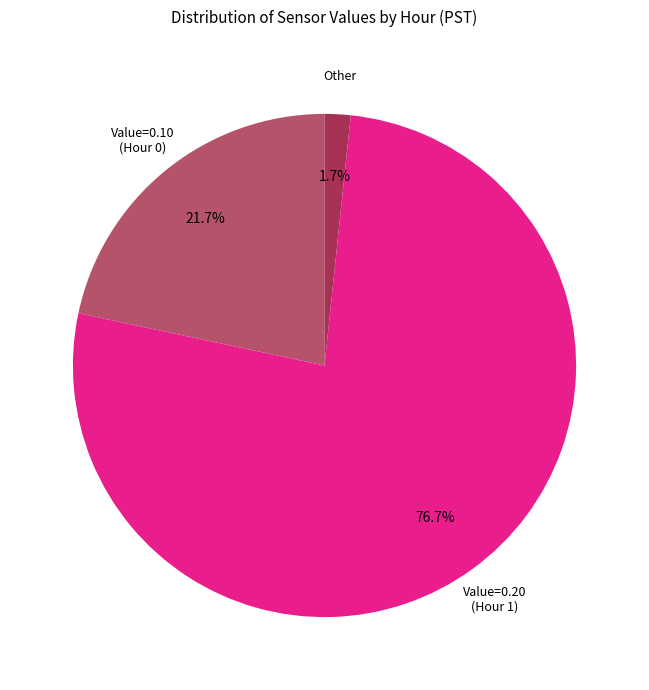

Is there a majority slice in this chart?

Yes